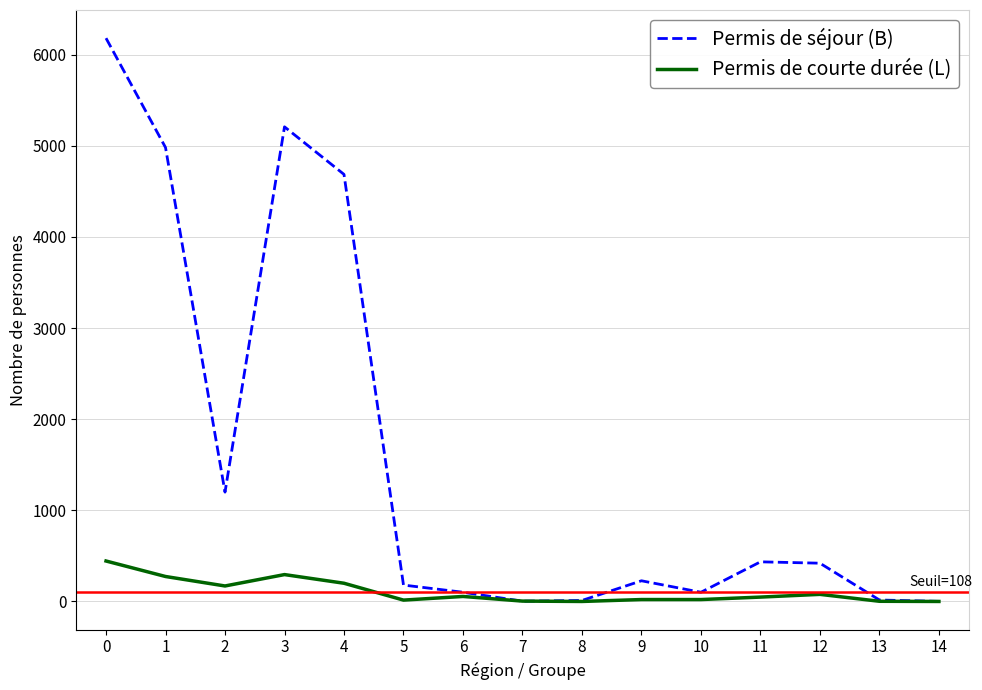

True or false: Permis de séjour (B) has a value of 6182 at 0.

True